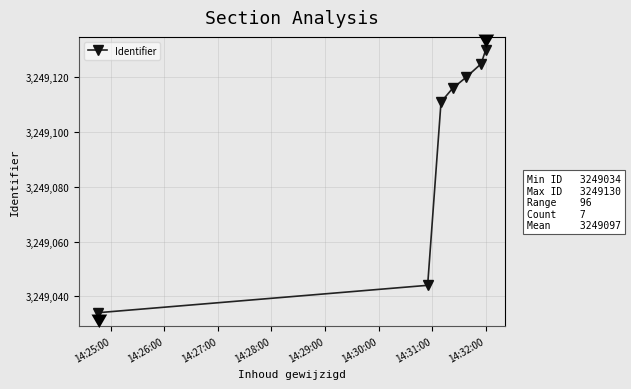

What is the smallest value displayed?

3249034